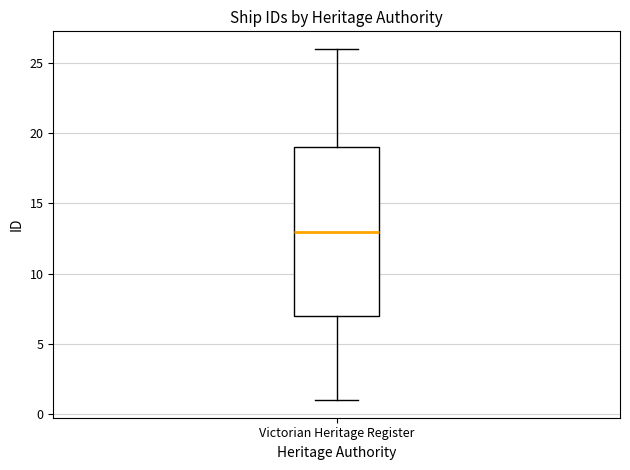

Where does the upper whisker of the box for Victorian Heritage Register end on the y-axis? The values are not printed on the chart, so give them approximately, as read against the axis.

26